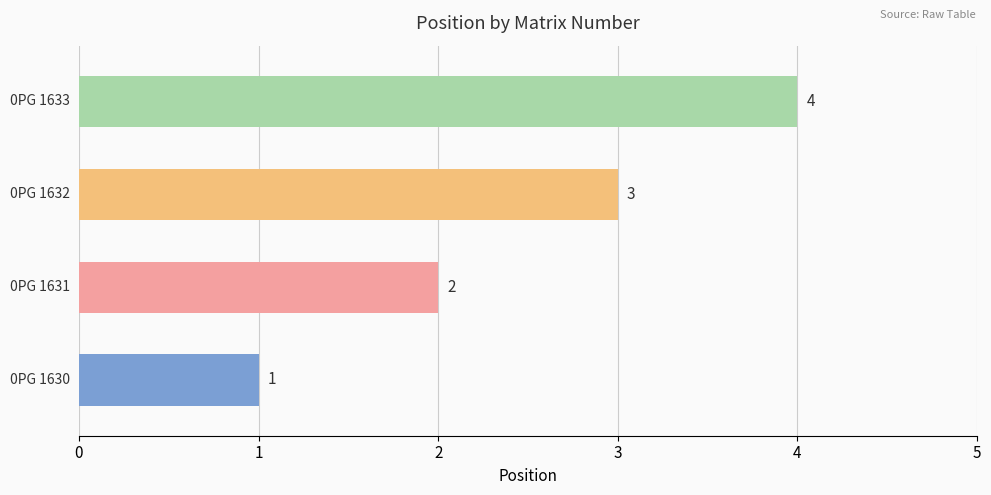

What is the sum of all values?

10